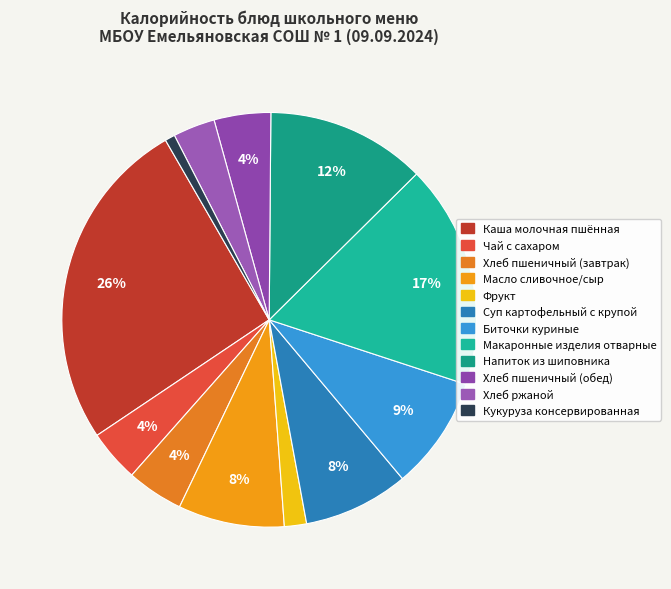

Is there any slice that represents more than half of the pie?

No